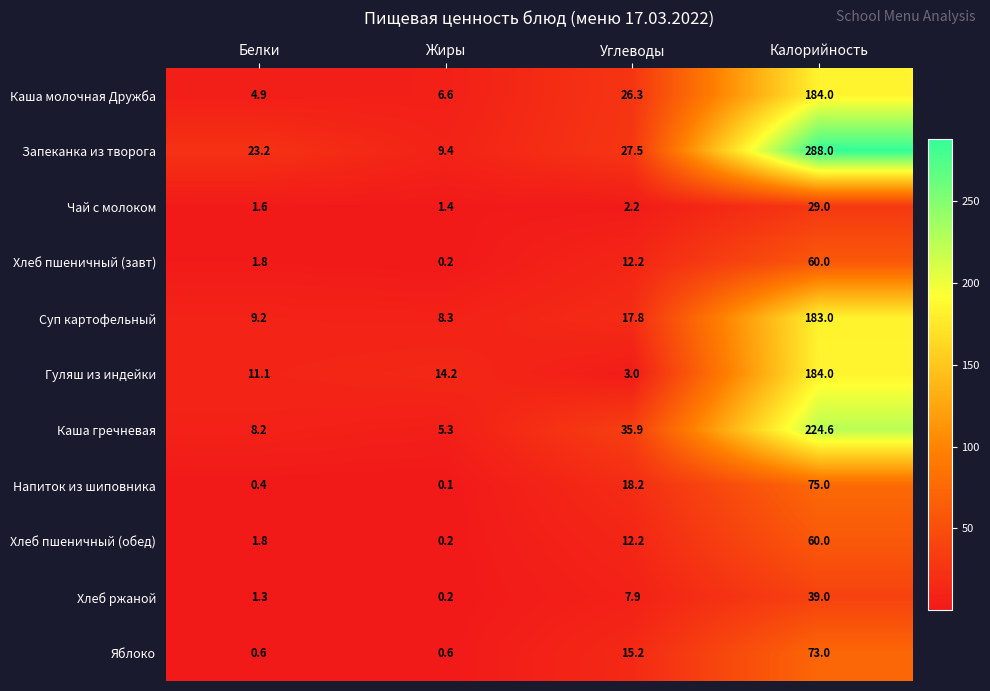

What is the average value of the Хлеб пшеничный (завт) series?

18.6